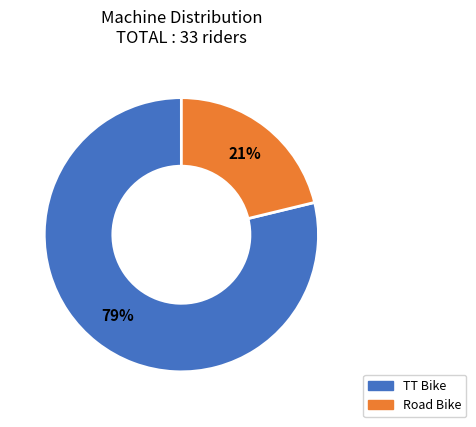

How many slices are in this pie chart?

2